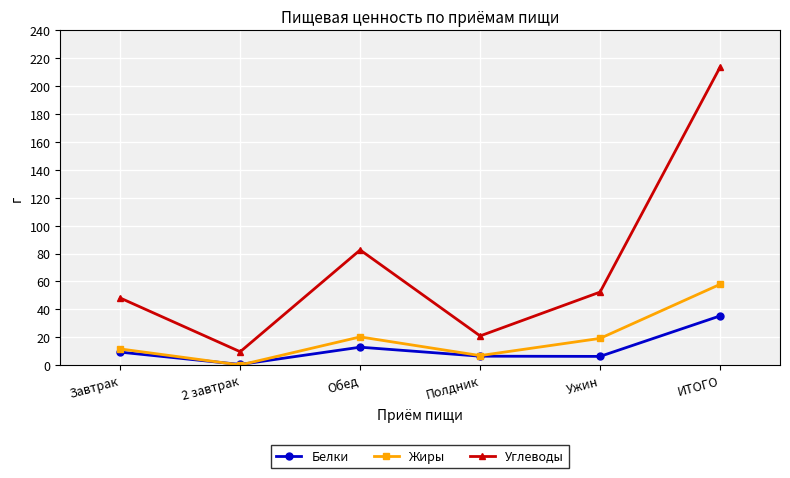

What is the label of the 2nd point from the left?

2 завтрак